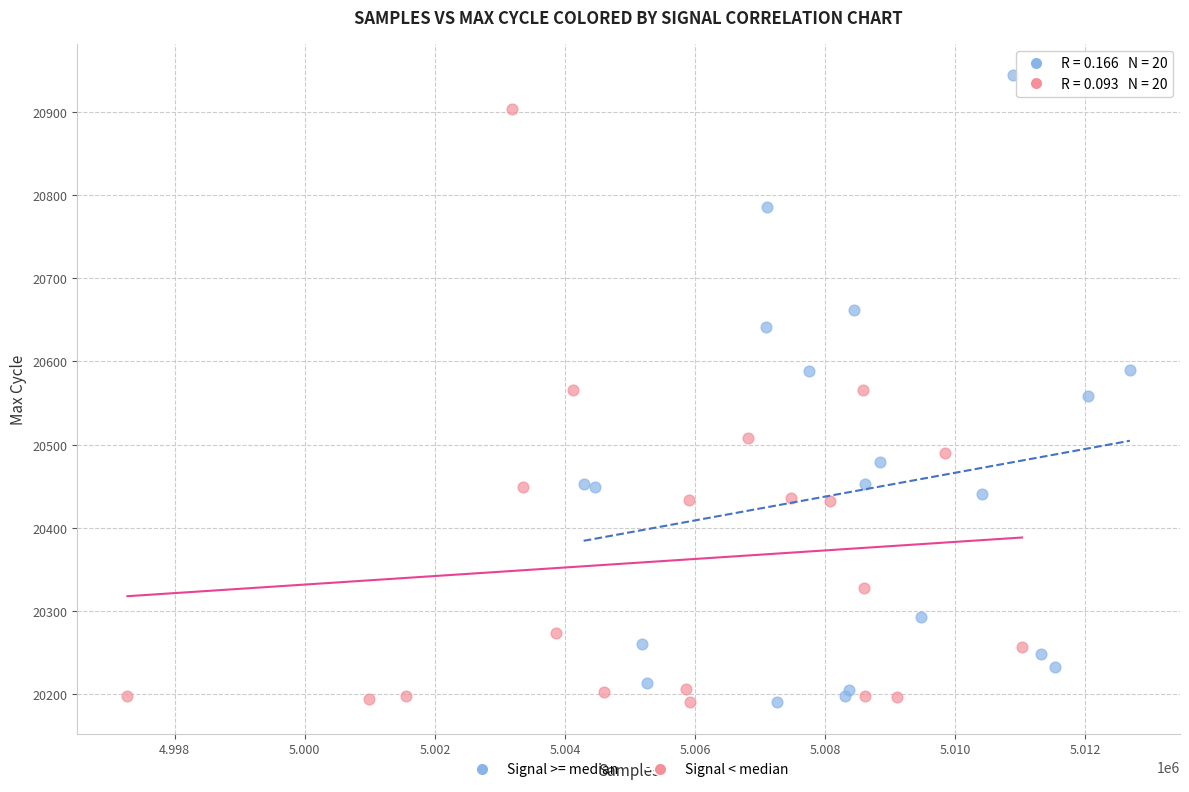

Which series has the largest Y range (max minus min)?

Signal >= median